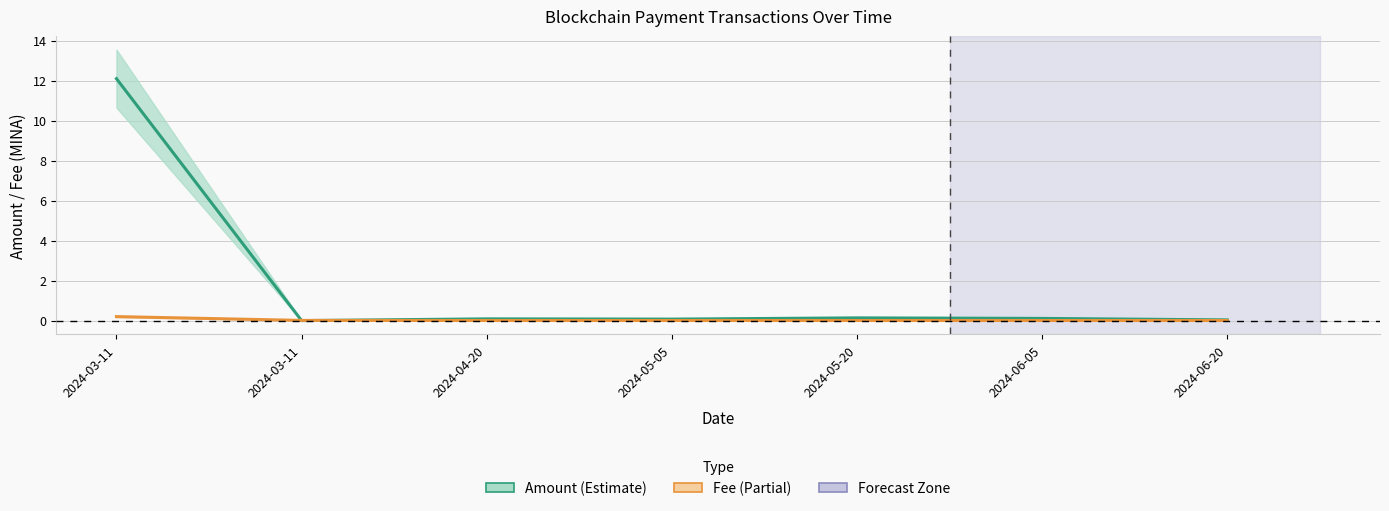

Where is the first local minimum for Amount?

2024-03-11